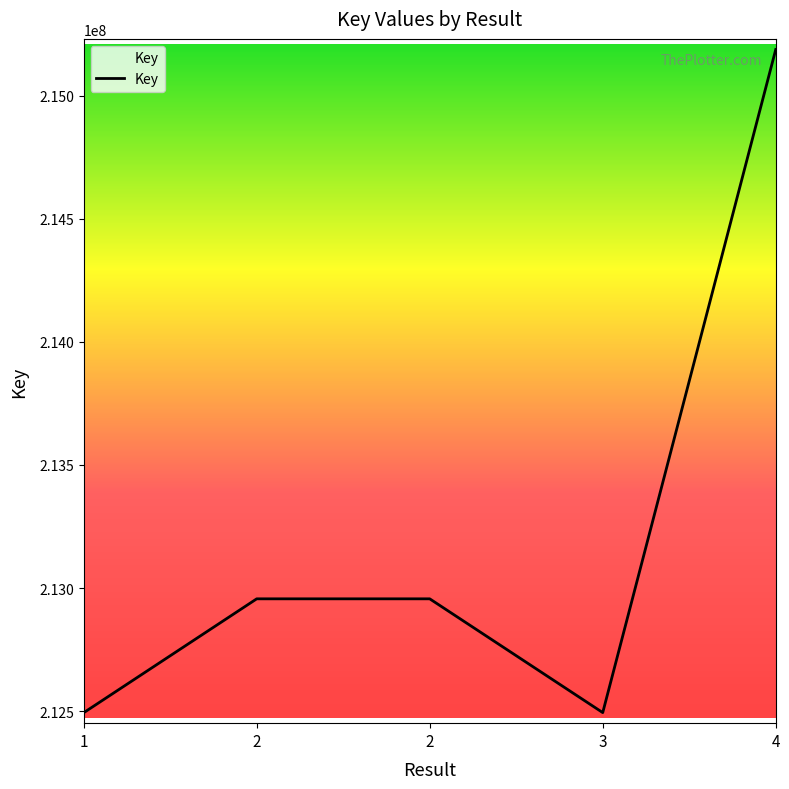

At which category does the chart reach its peak across all series?

4